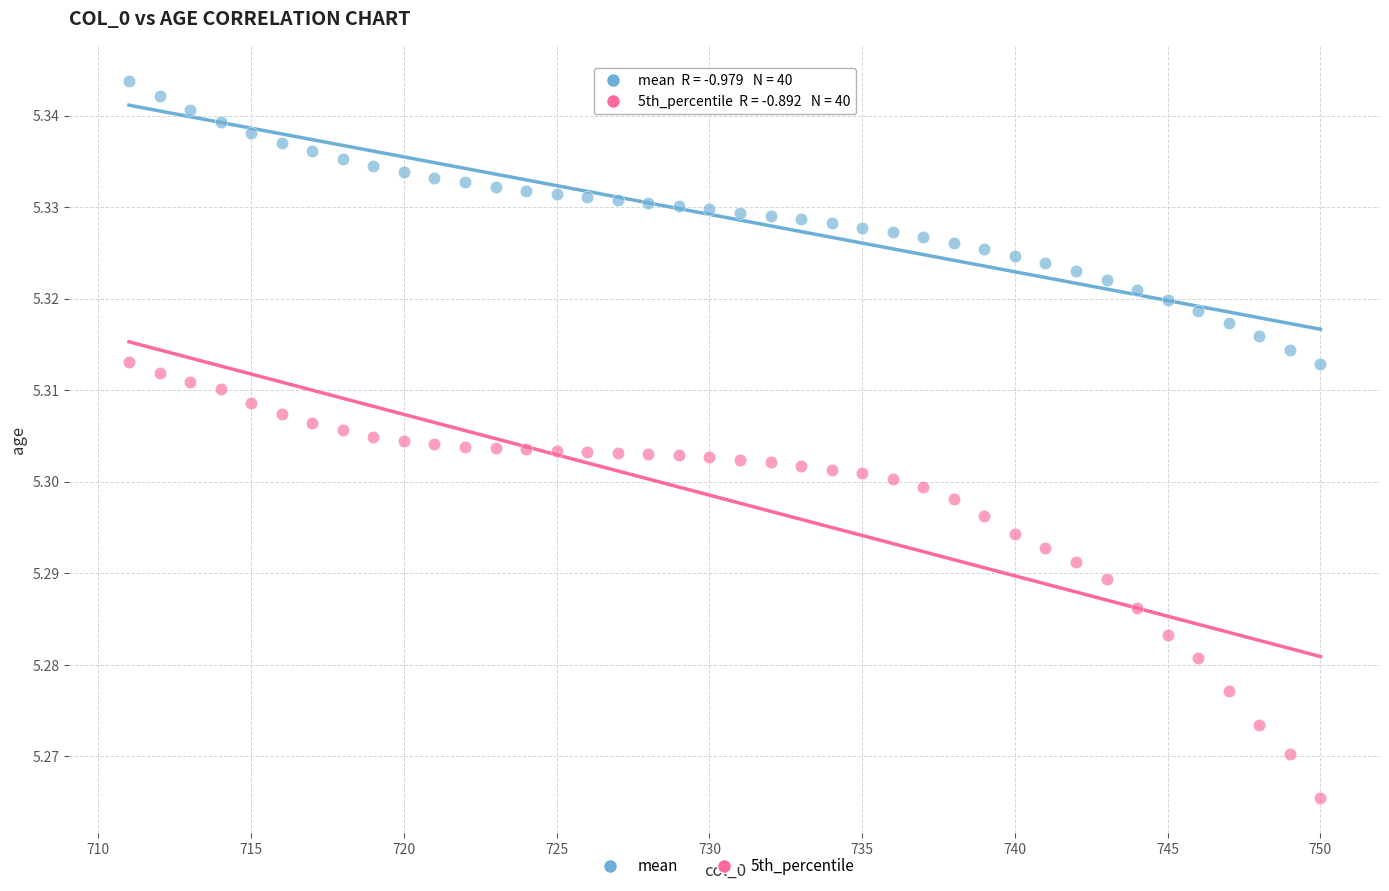

Across all data points, what is the range of X values (max minus min)?

39.0